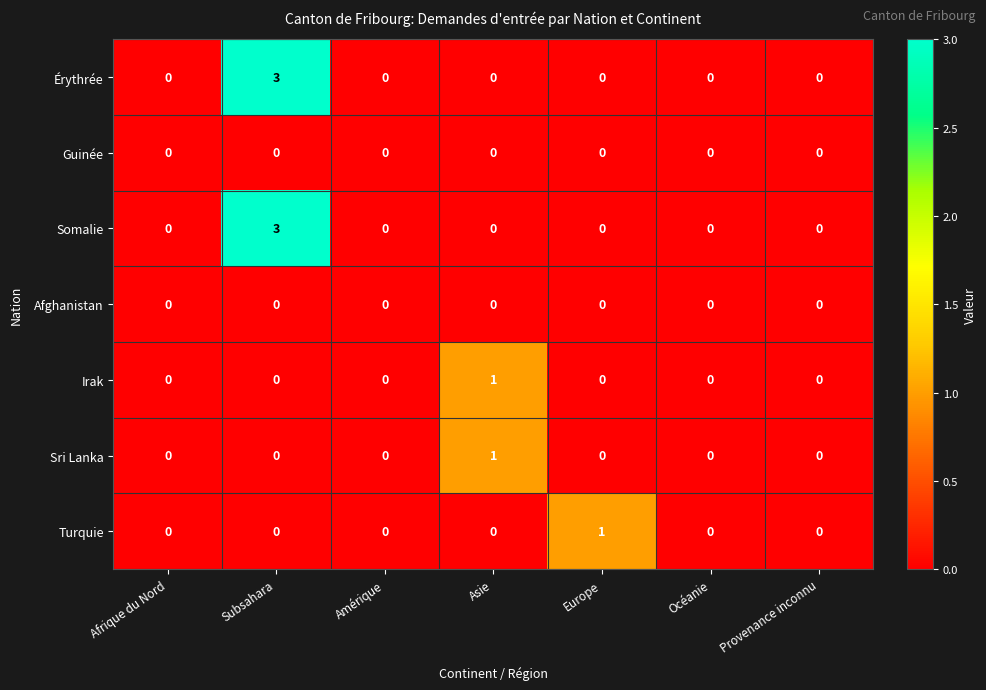

True or false: Sri Lanka has a value of 1 at Asie.

True